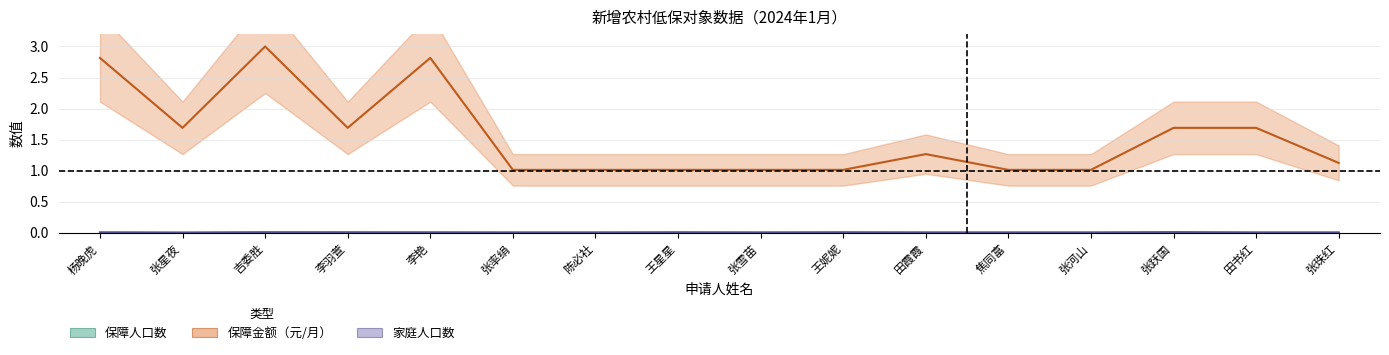

At how many categories does at least one series exceed 0?

16